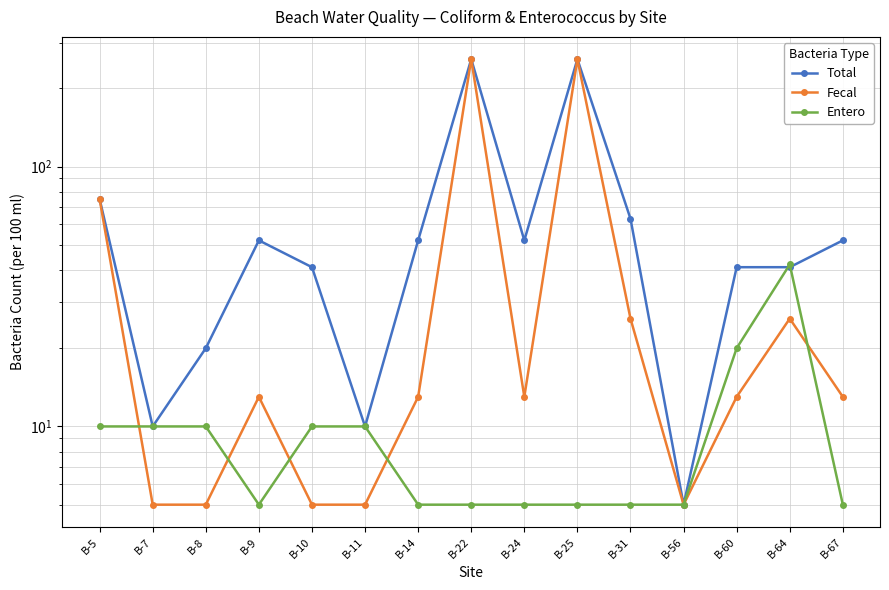

True or false: Total and Fecal cross at least once.

False